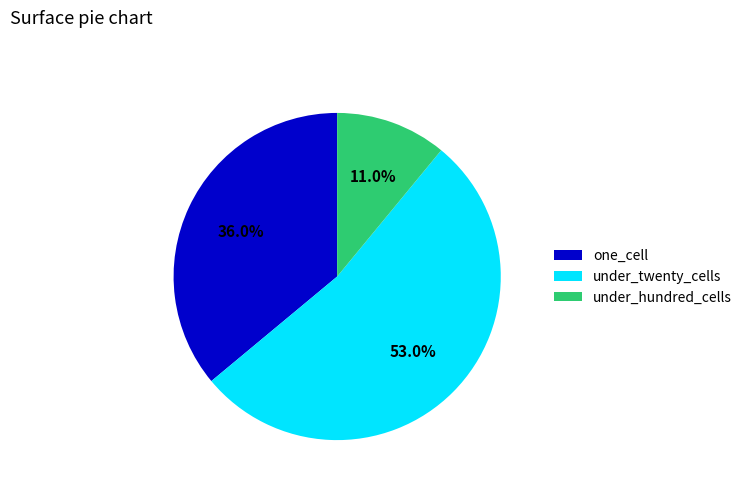

What percentage is the under_hundred_cells slice, to the nearest percent?

11%